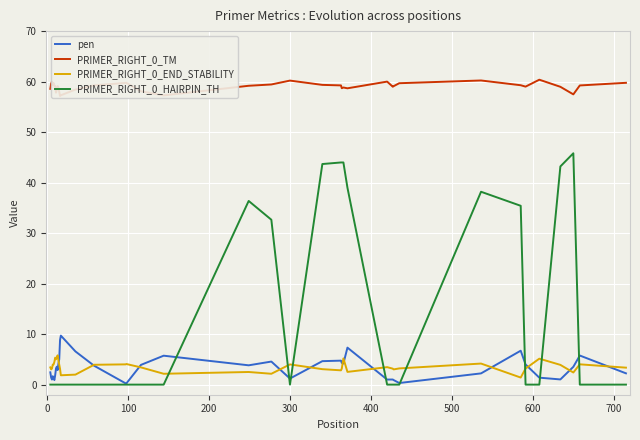

Reading left to right, extract all data points from this chart.

pen: 2.4	1.4	1.0	1.7	1.3	0.9	1.9	3.2	3.5	2.9	4.1	5.0	8.8	9.7	6.6	3.8	0.3	0.3	3.9	5.7	3.8	4.6	1.2	4.6	4.7	4.3	4.2	7.3	1.0	1.0	0.9	0.3	2.2	6.7	4.0	1.4	1.0	3.5	5.8	2.2
PRIMER_RIGHT_0_TM: 58.6	59.6	60.0	59.3	59.7	59.1	59.1	57.8	58.5	59.1	58.9	58.0	57.2	57.3	58.4	59.2	59.8	59.8	58.1	57.3	59.2	59.4	60.2	59.4	59.3	58.7	58.8	58.7	60.0	59.0	59.1	59.7	60.2	59.3	59.0	60.4	59.0	57.5	59.2	59.8
PRIMER_RIGHT_0_END_STABILITY: 3.4	3.0	3.2	4.0	4.0	4.5	5.3	5.0	5.4	5.8	4.8	4.0	3.1	1.9	2.0	3.9	4.0	4.1	3.4	2.1	2.5	2.1	4.0	3.1	2.8	3.2	5.2	2.5	3.5	3.2	3.0	3.2	4.2	1.4	3.2	5.1	3.9	2.4	4.0	3.4
PRIMER_RIGHT_0_HAIRPIN_TH: 0.0	0.0	0.0	0.0	0.0	0.0	0.0	0.0	0.0	0.0	0.0	0.0	0.0	0.0	0.0	0.0	0.0	0.0	0.0	0.0	36.4	32.6	0.0	43.7	44.0	44.0	44.0	39.0	0.0	0.0	0.0	0.0	38.2	35.4	0.0	0.0	43.2	45.8	0.0	0.0